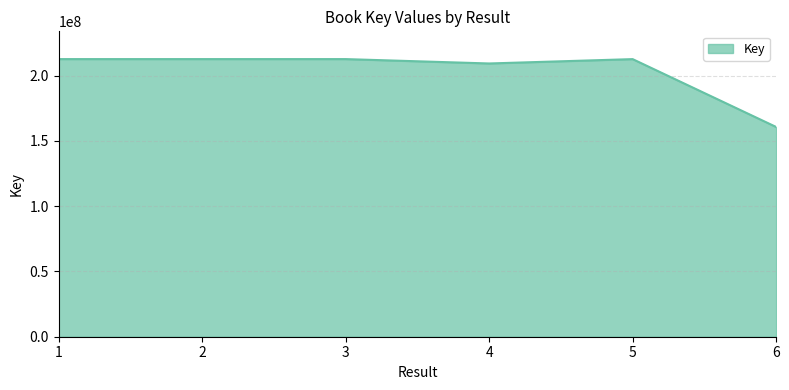

What value does the data have at 2, to the nearest 10?

212650980